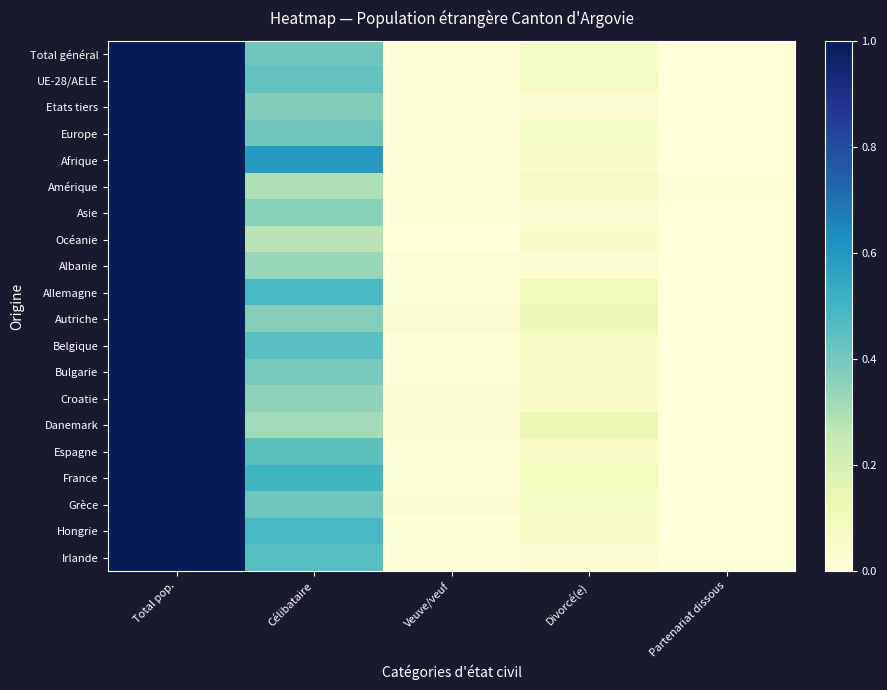

Between Célibataire and Divorcé(e), which series saw the biggest shift?

Afrique